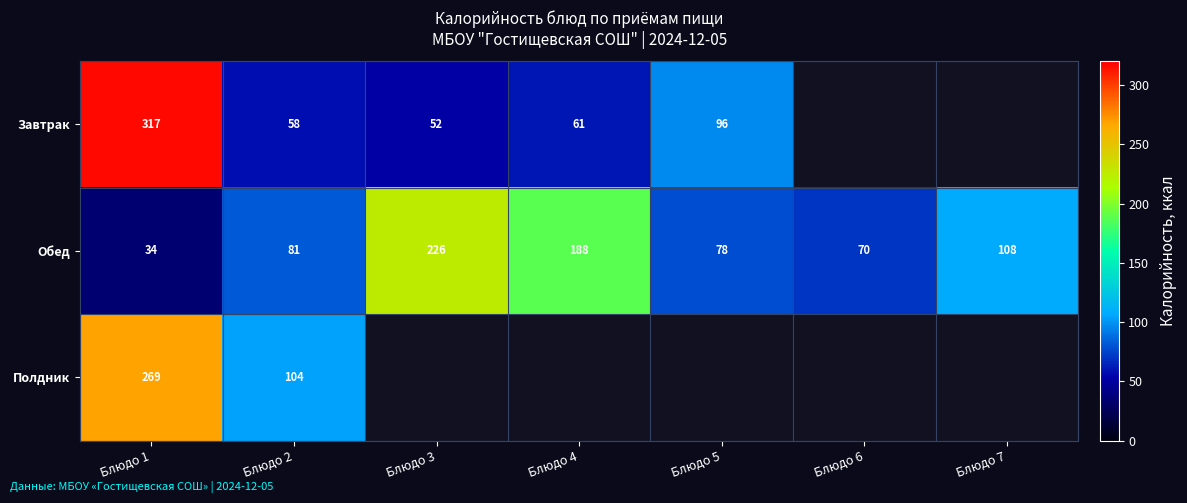

At Блюдо 1, list the series in order from smallest to largest.

Обед, Полдник, Завтрак